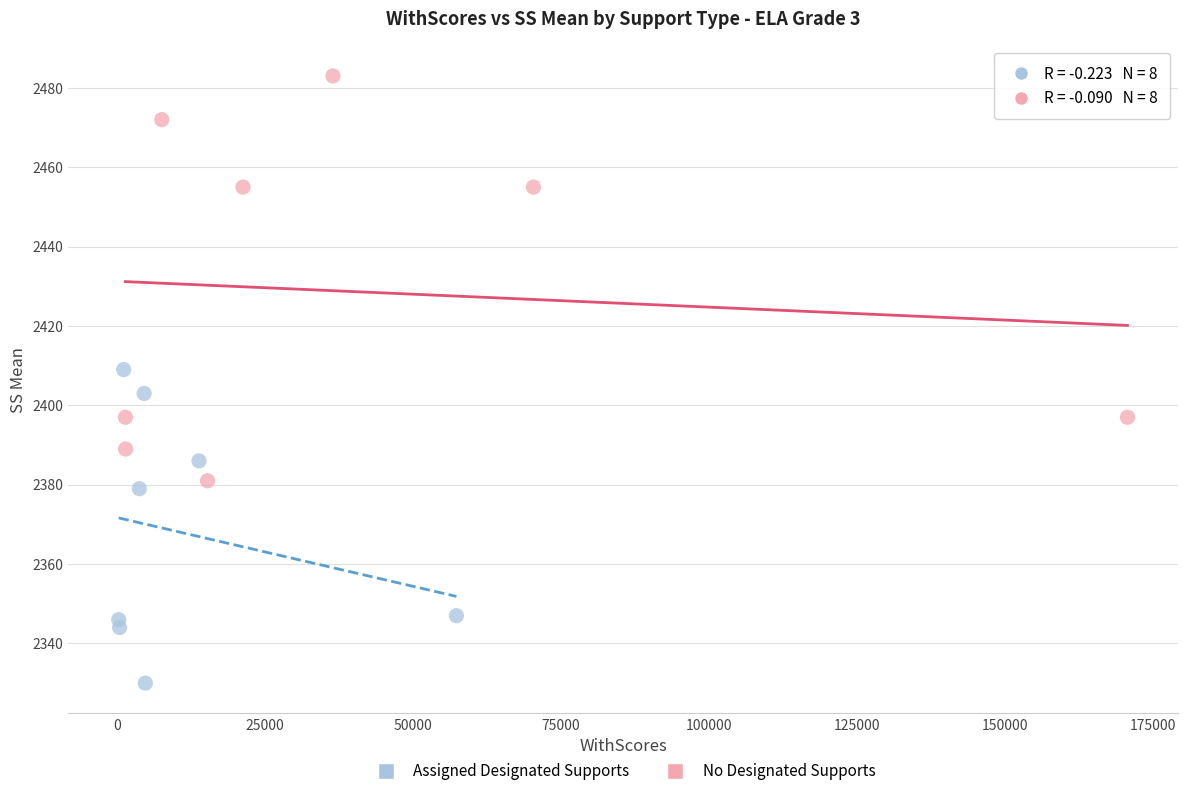

Which series has the widest spread of Y values?

No Designated Supports